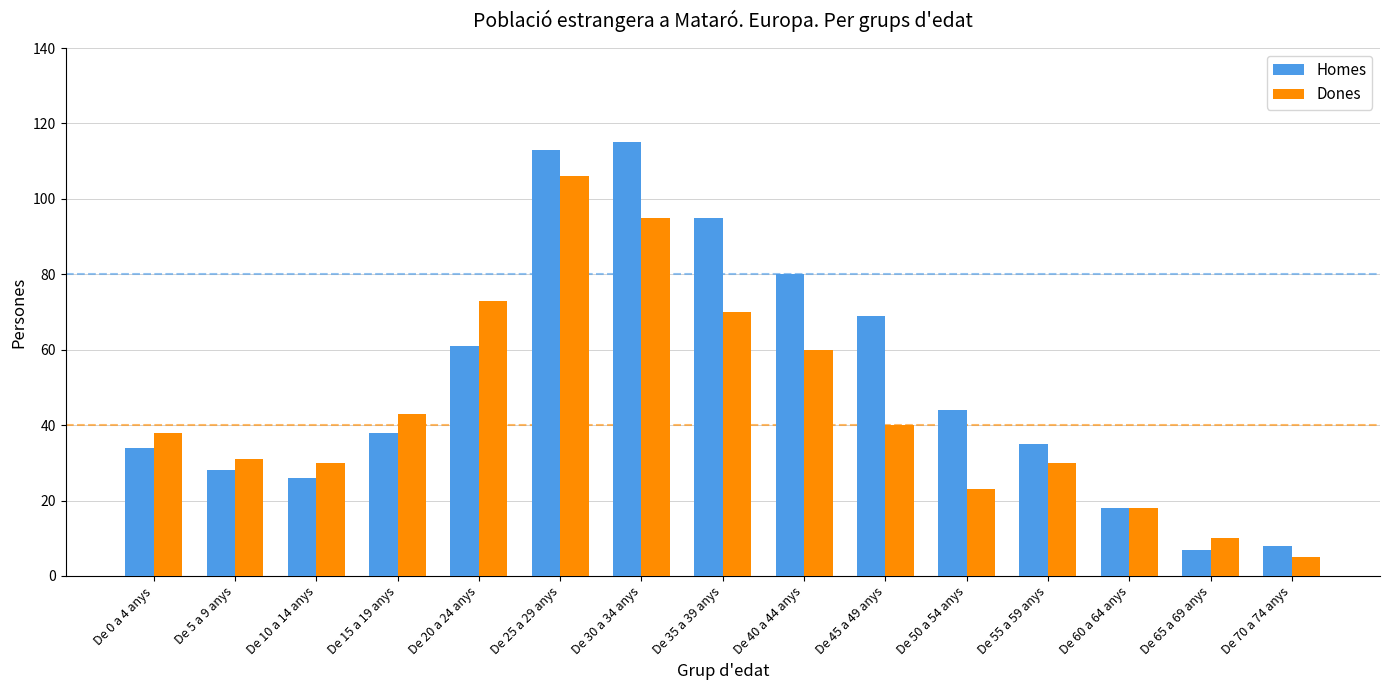

Where is Dones nearest to the value 55?

De 40 a 44 anys